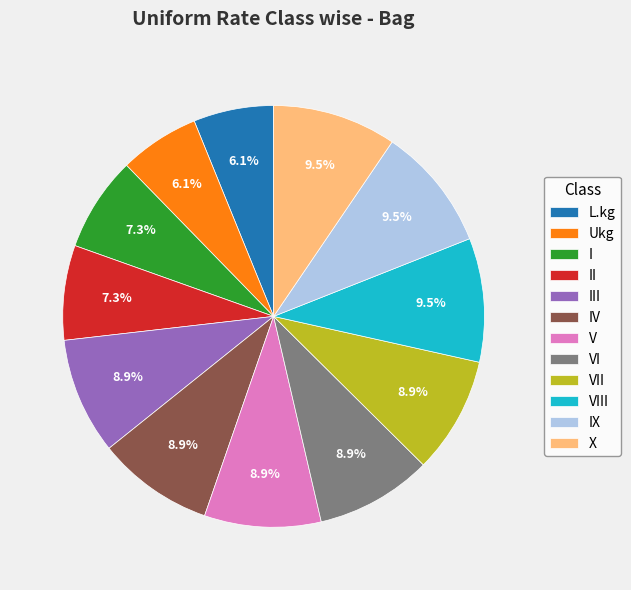

Is the sum of V and X greater than half?

No